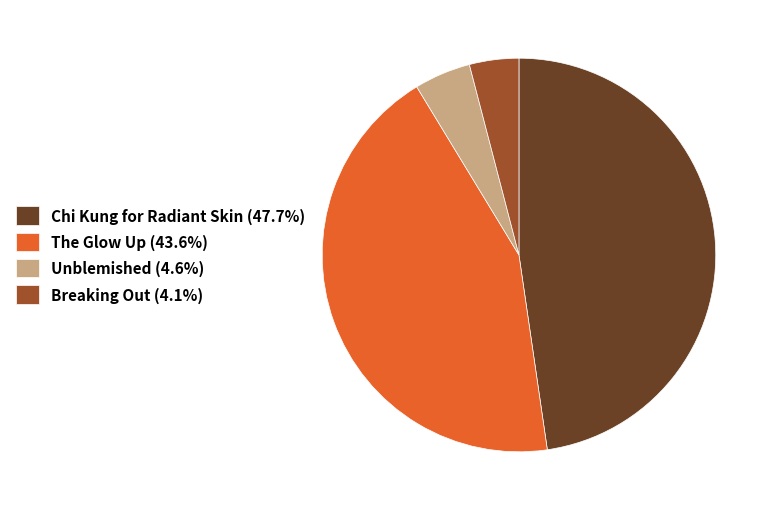

Which slice is the smallest?

Breaking Out